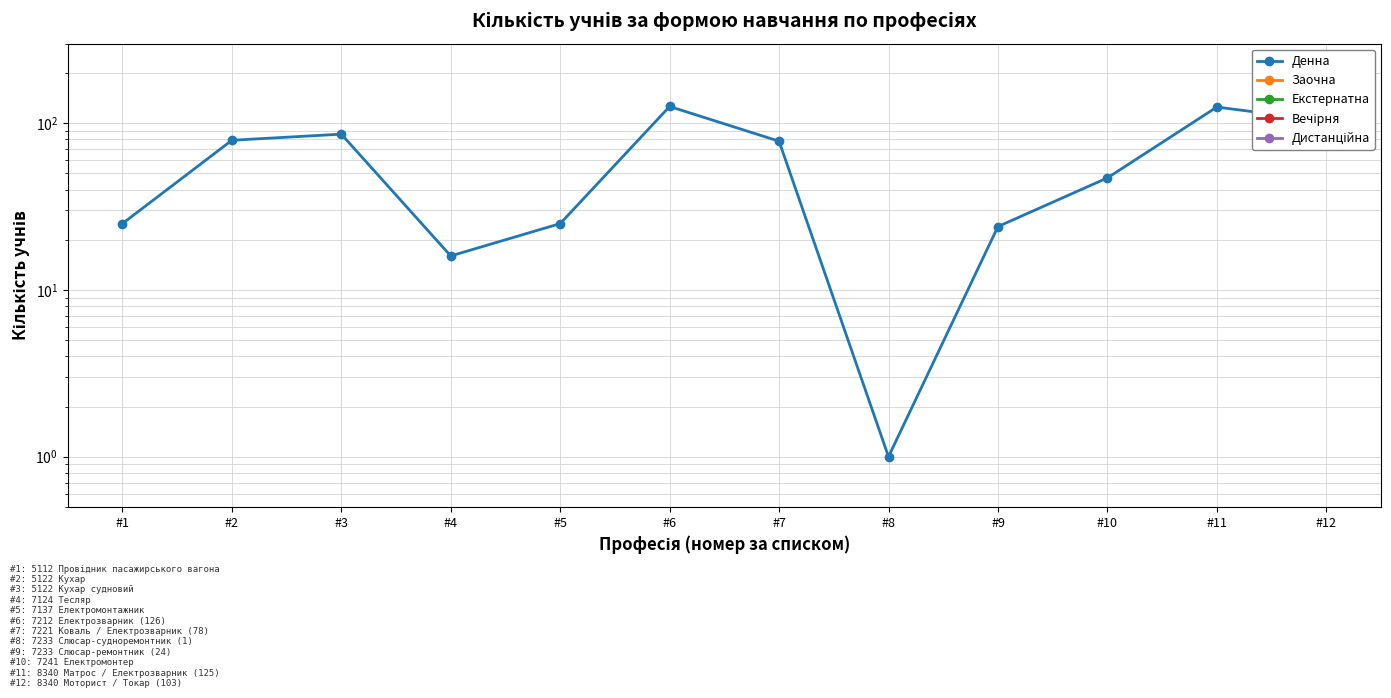

Rank the series by their maximum value, from highest to lowest.

Денна, Заочна, Екстернатна, Вечірня, Дистанційна